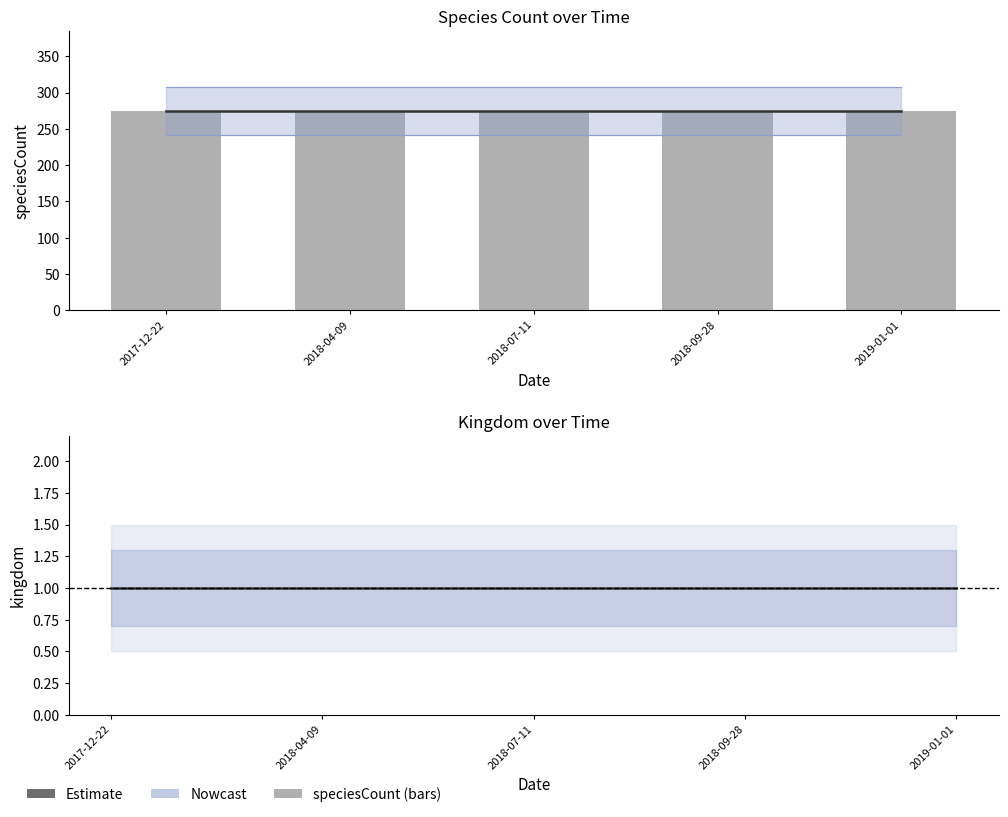

What is the approximate value of speciesCount at 2018-09-28?

275